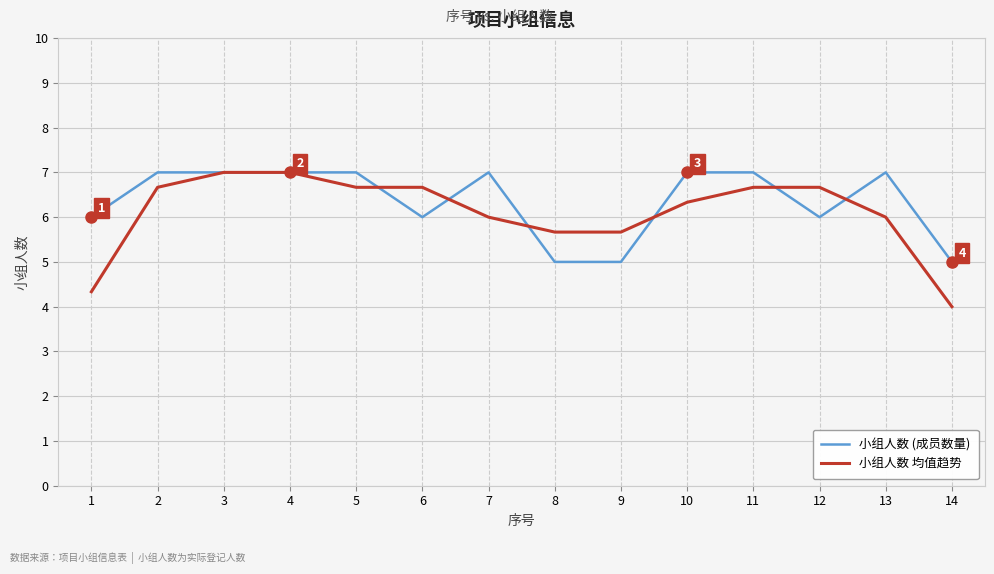

What is the difference between the highest and lowest values at 13?

1.0